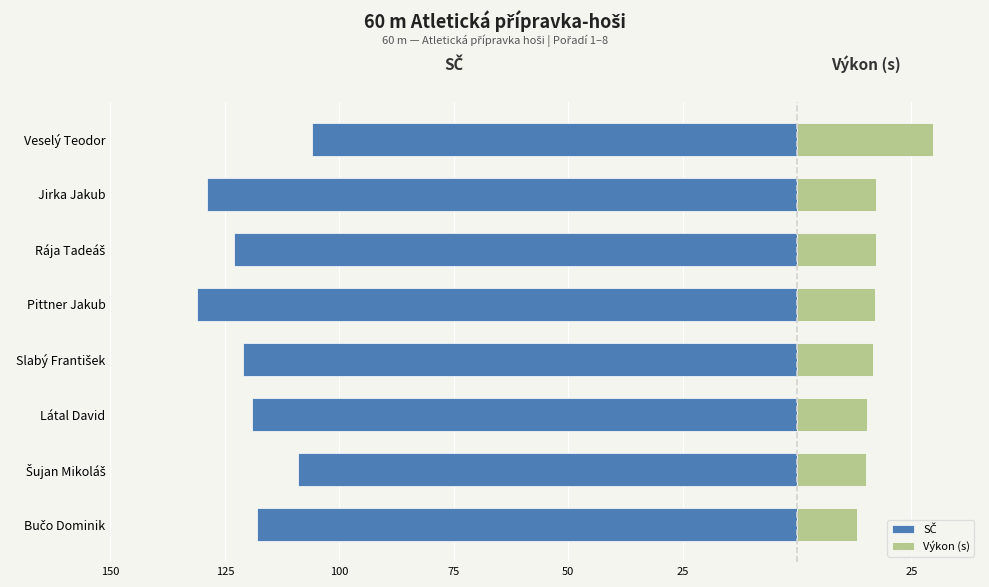

What is the average value of the SČ series?

-119.5